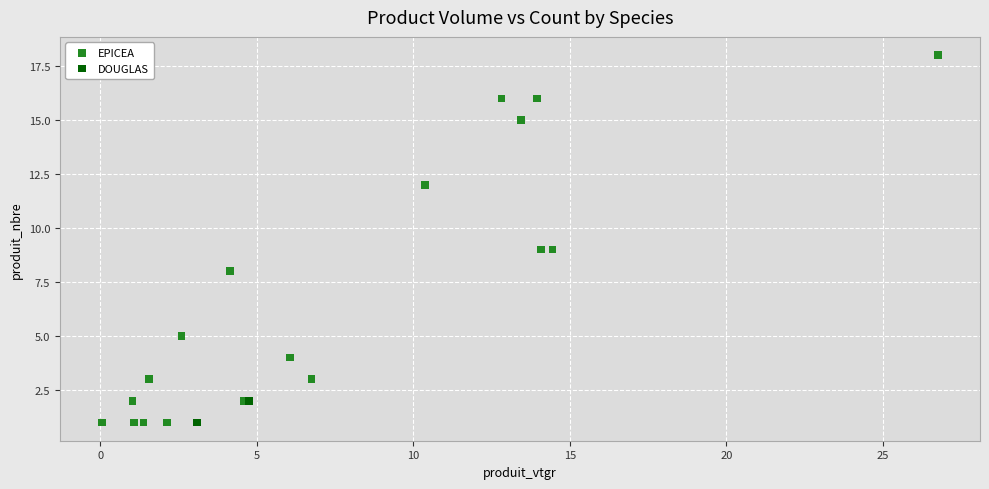

What are all the series names shown in the legend?

EPICEA, DOUGLAS